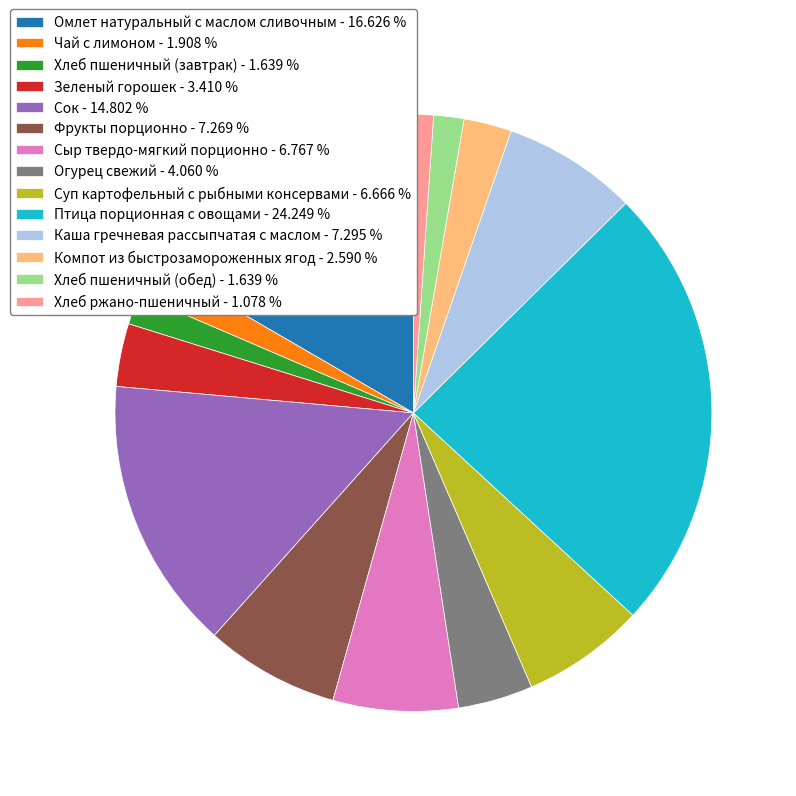

Between Хлеб пшеничный (завтрак) and Сок, which is larger?

Сок